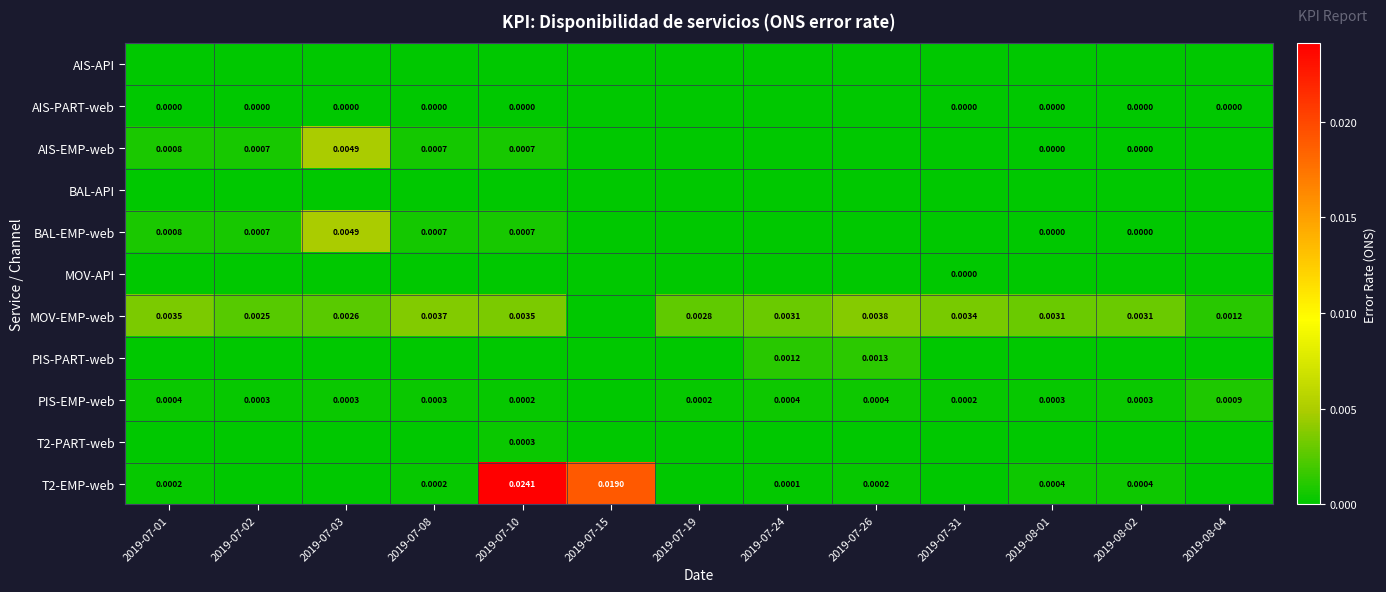

True or false: PIS-EMP-web has a value of 0.0 at 2019-07-02.

False